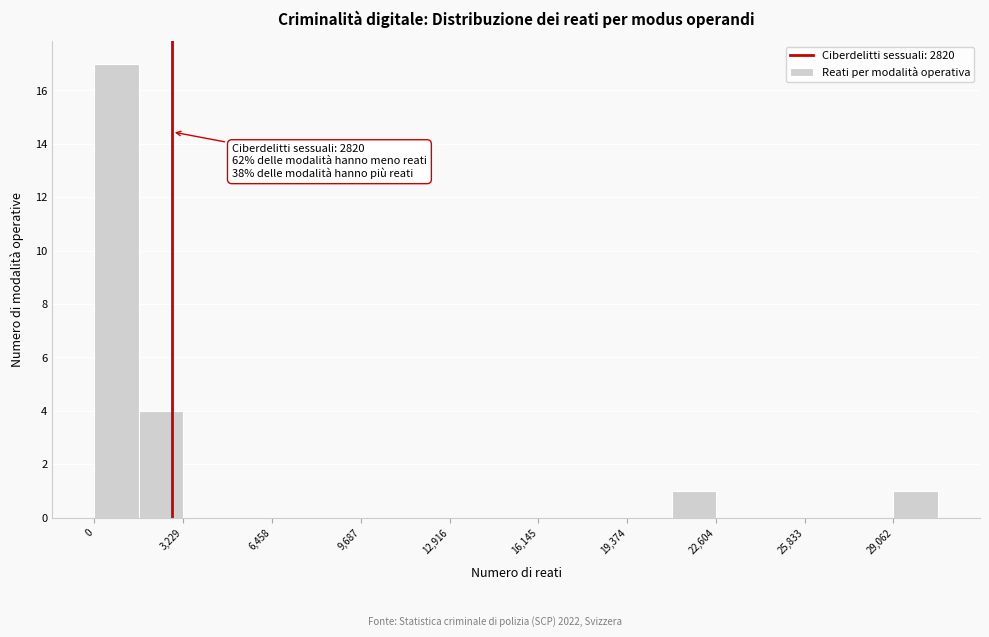

Read against the x-axis, roughly where is the centre of the tallest bar?

1000